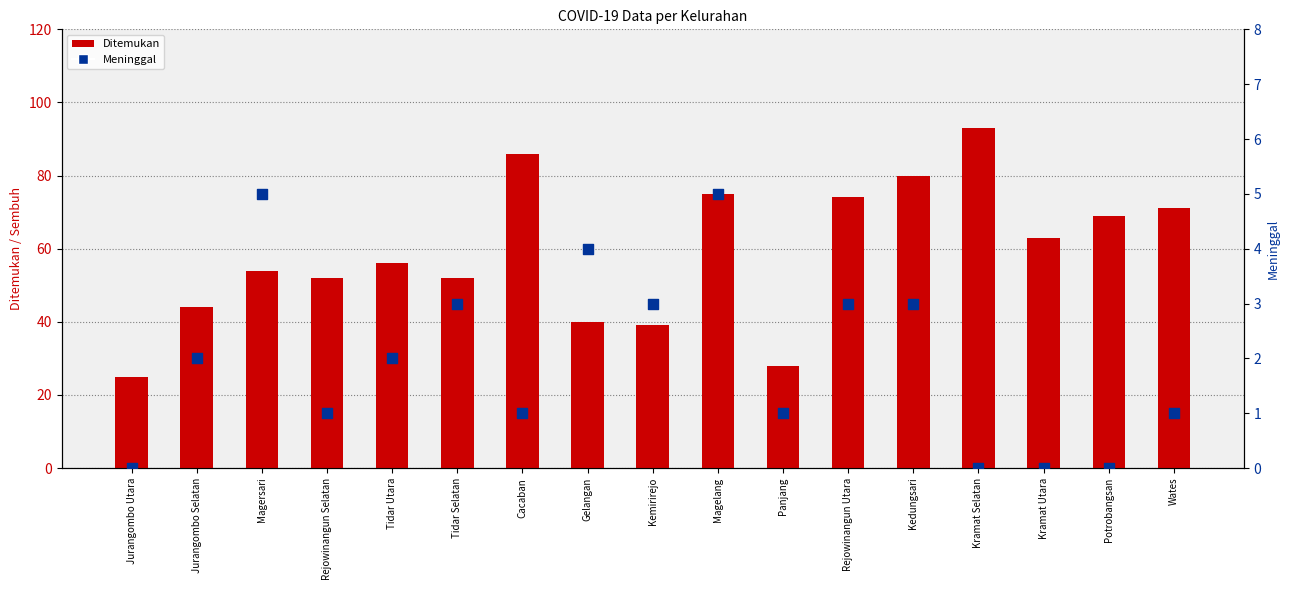

Which series has the largest total across all categories?

Ditemukan